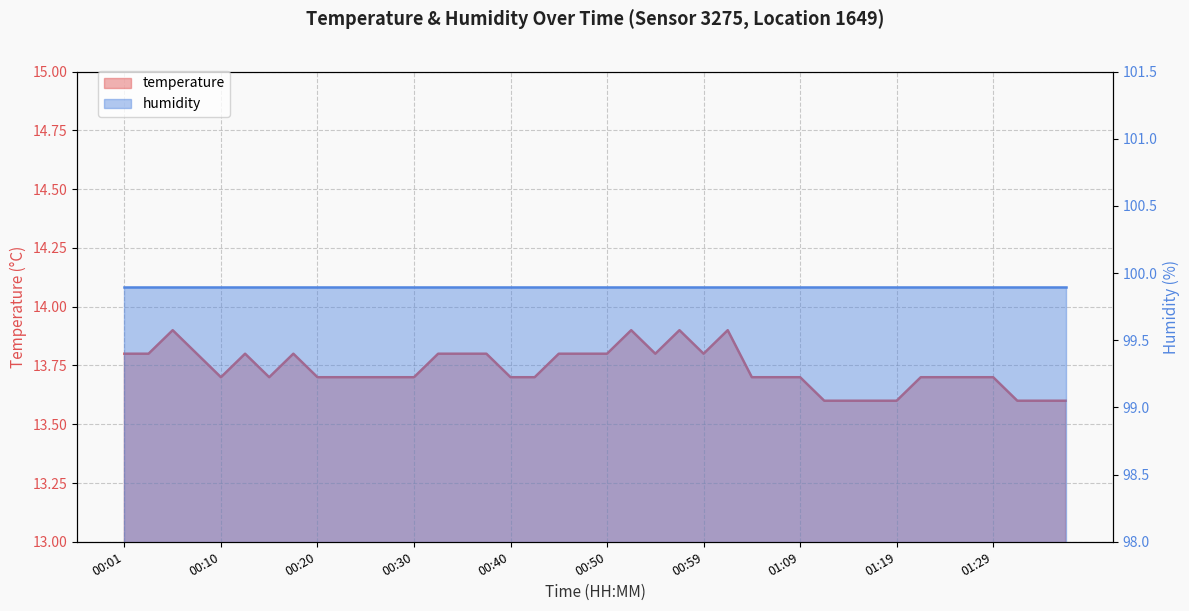

How many values are between 13 and 14?

40